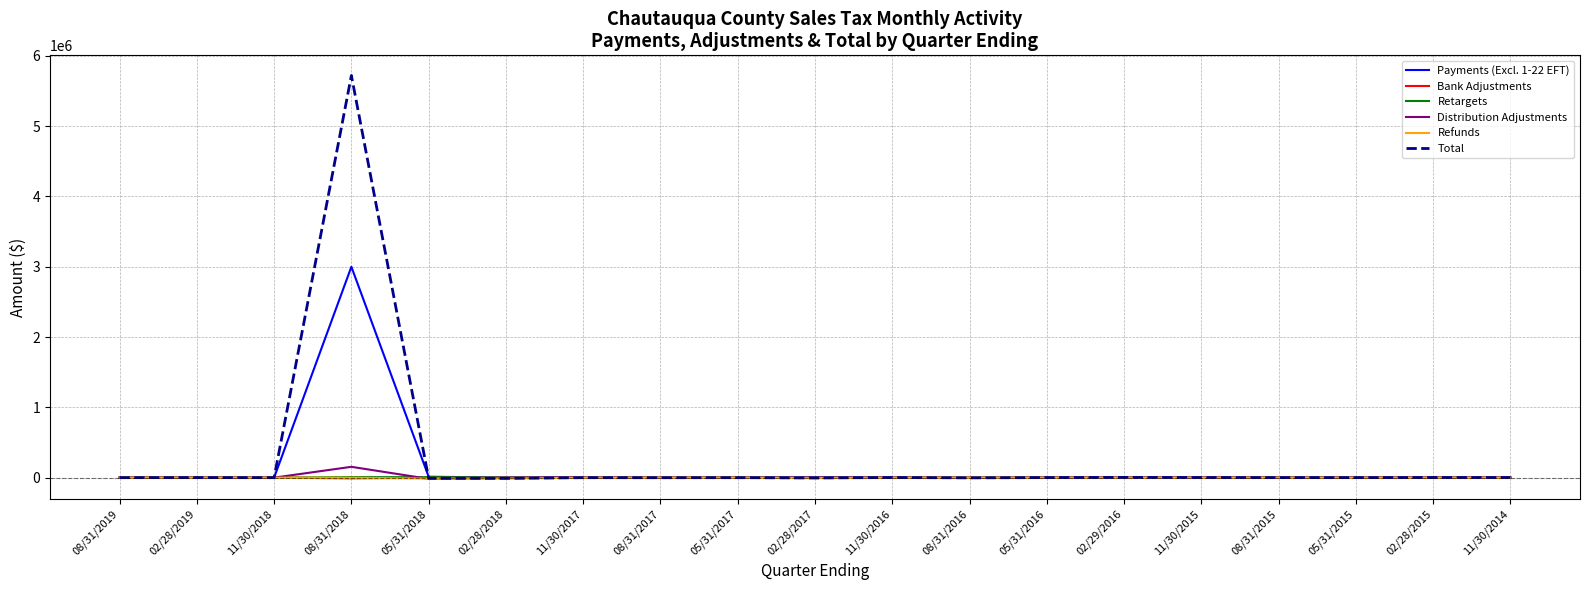

Is it true that Distribution Adjustments equals -2091.8 at 02/28/2018?

True